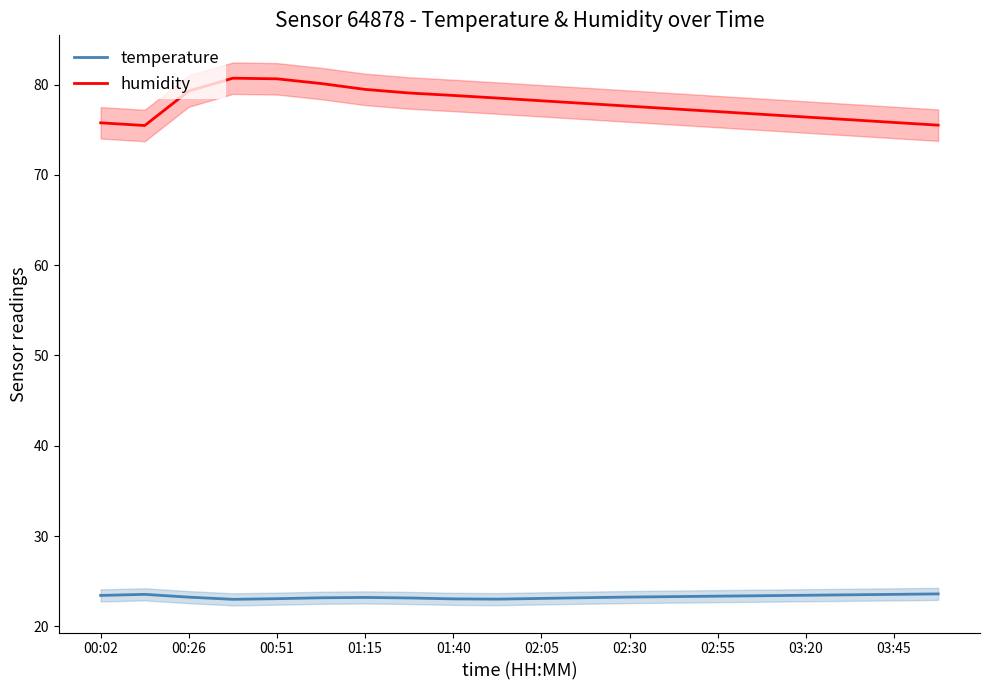

Which series has the largest range (max minus min)?

humidity